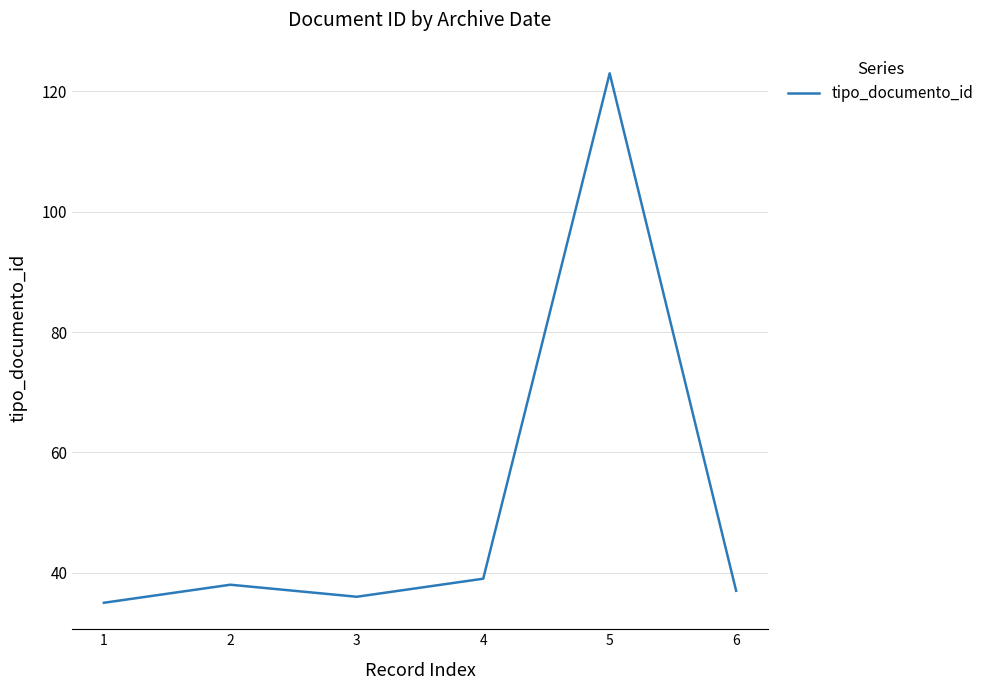

Where is the first local maximum?

2